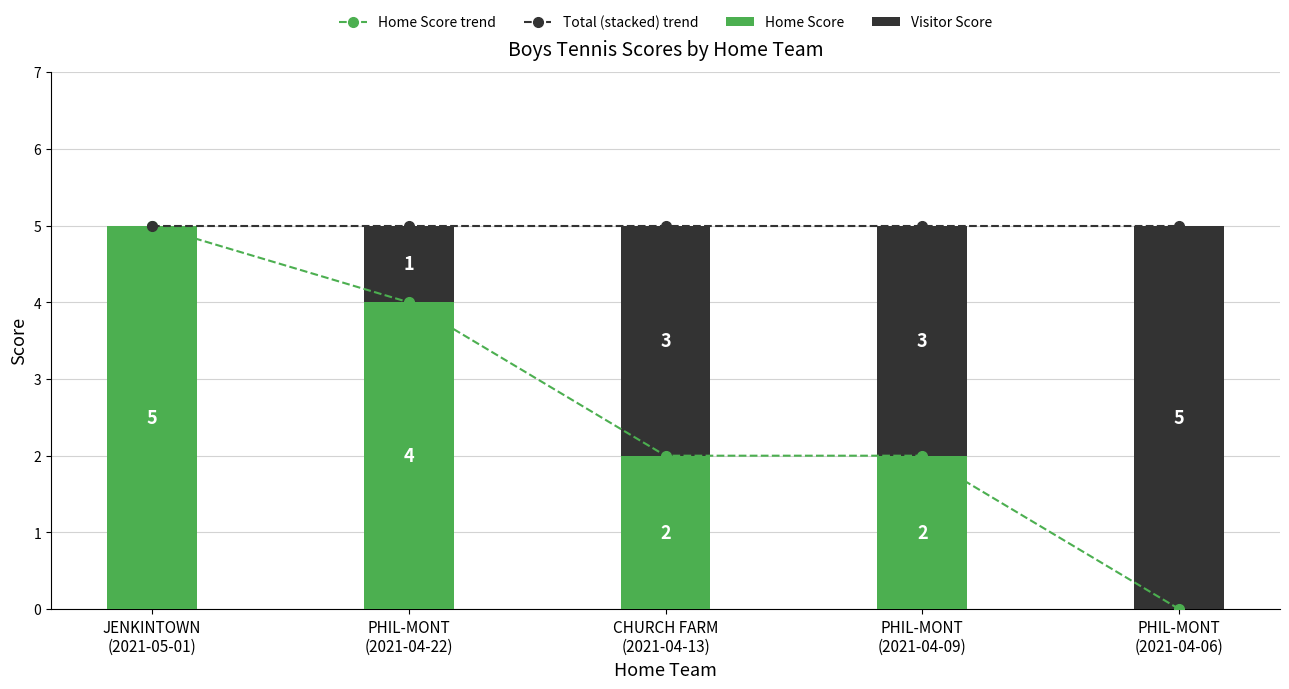

How many Home Score trend values are between 2 and 4?

3